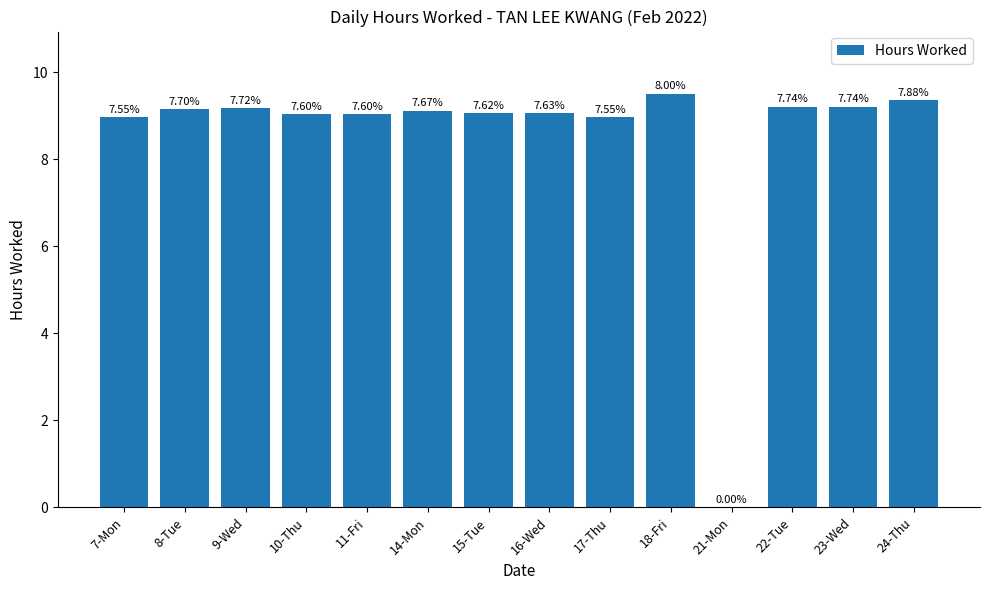

Read the value at 17-Thu.

9.0